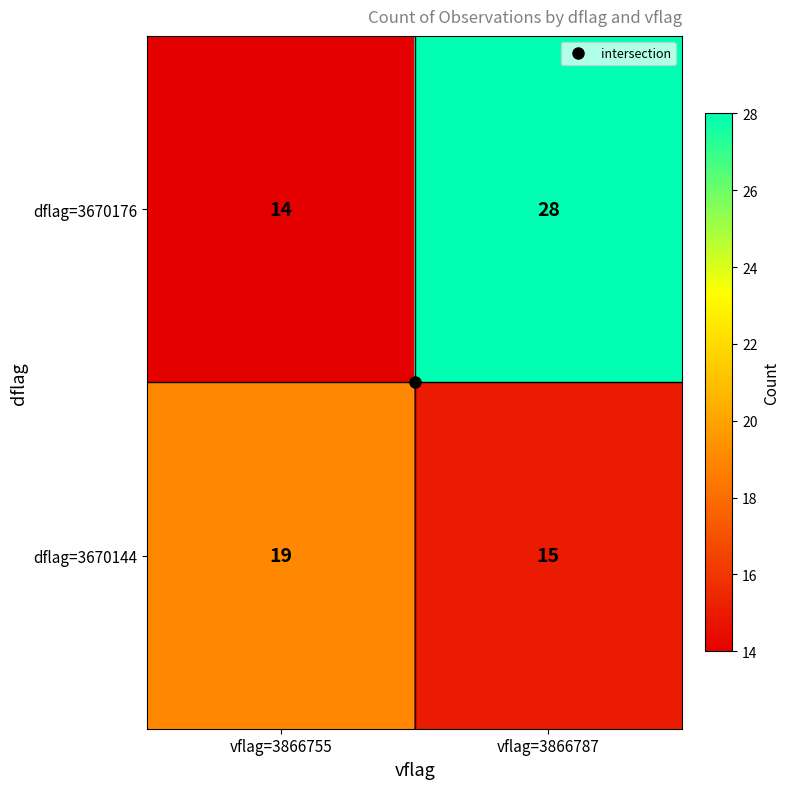

What is the difference between the maximum and minimum values in the dflag=3670144 series?

4